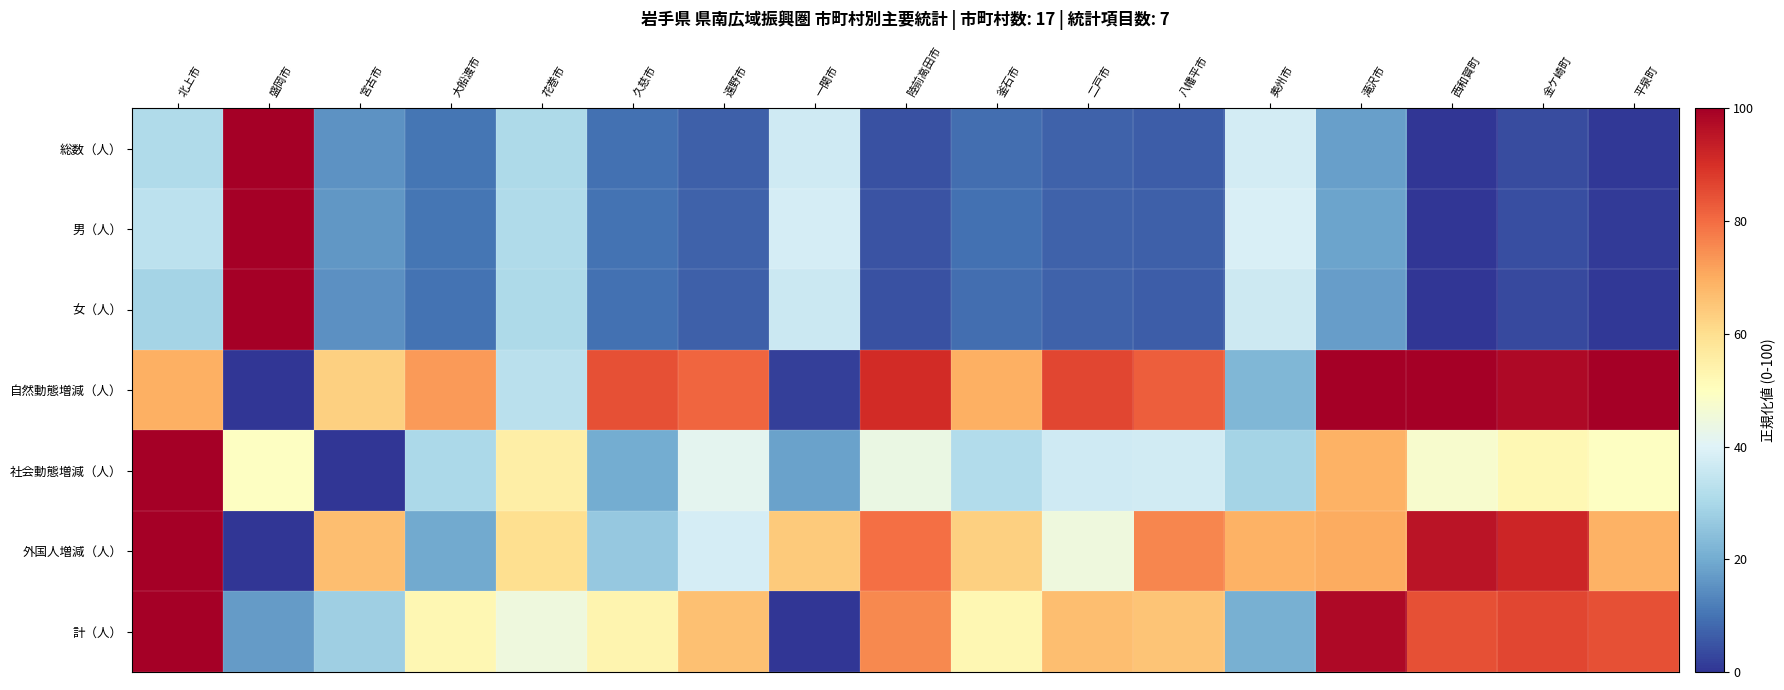

What is the total value across all series at 平泉町?

305.0